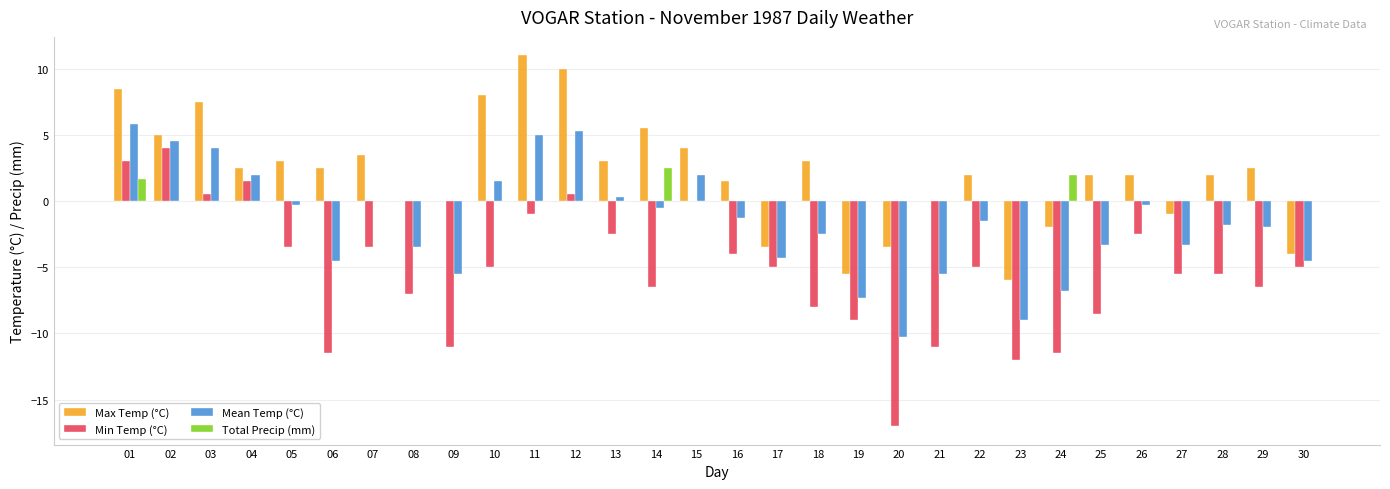

Which series has the largest total across all categories?

Max Temp (°C)